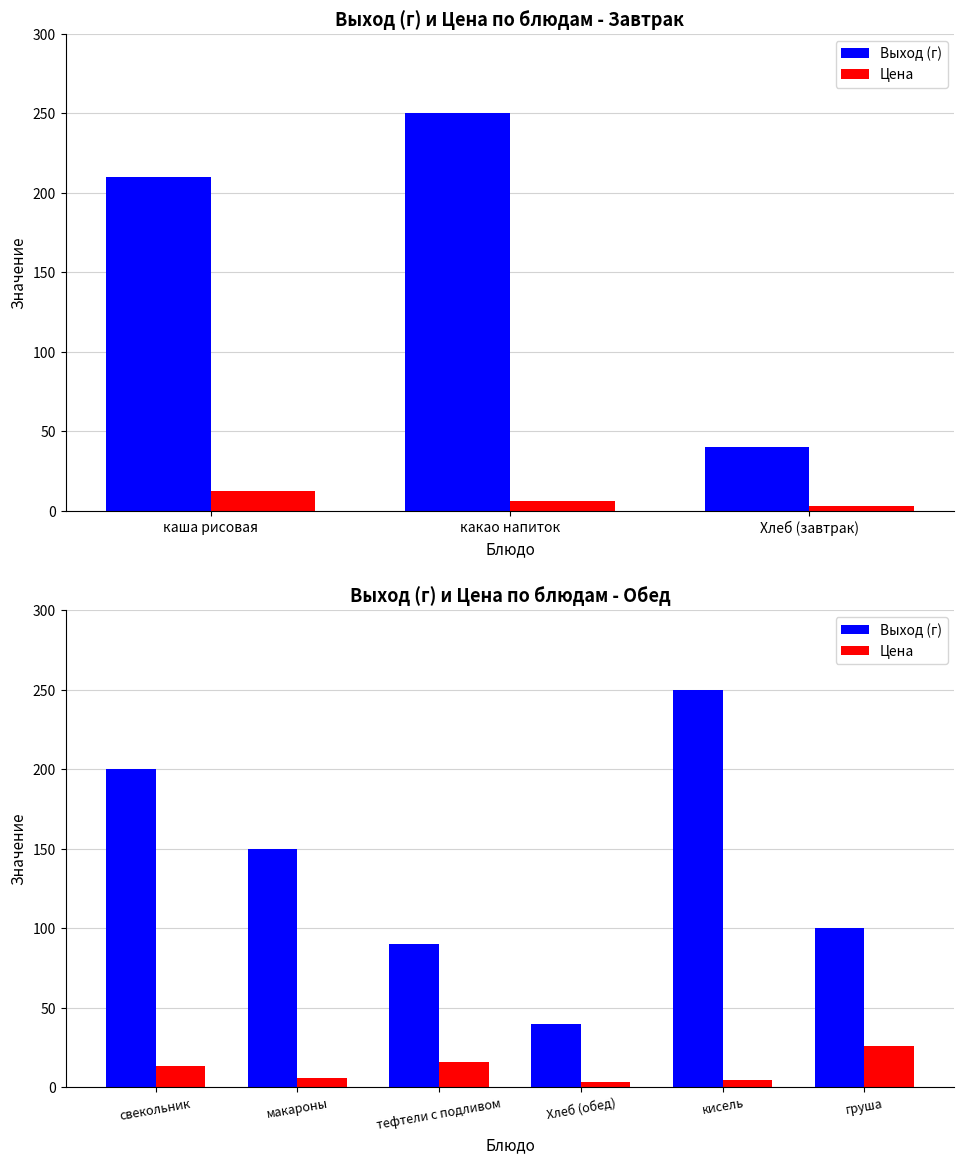

What is the average value of the Цена series?

11.3